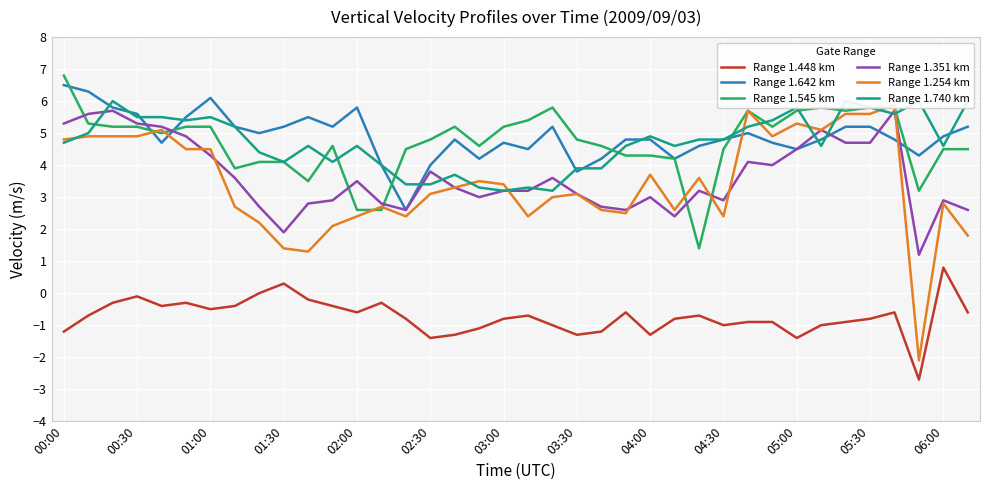

What is the greatest value displayed?

6.8